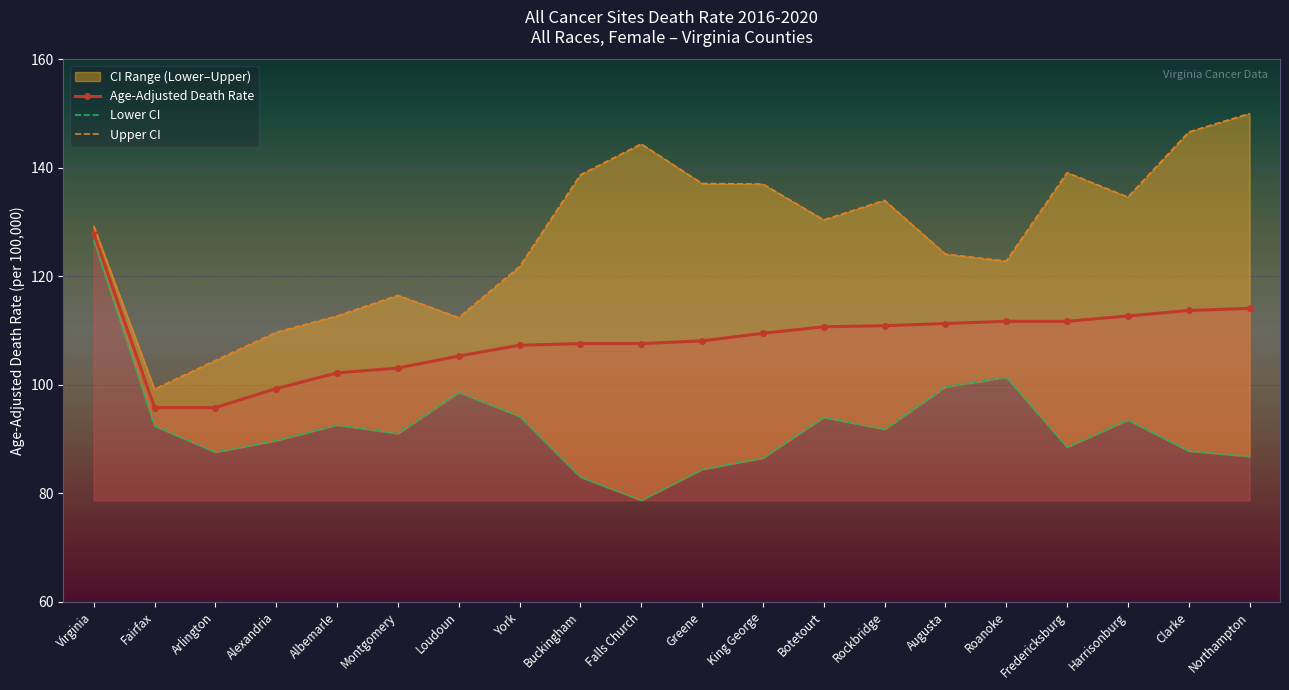

Where does the Age-Adjusted Death Rate series first go above 109?

Virginia